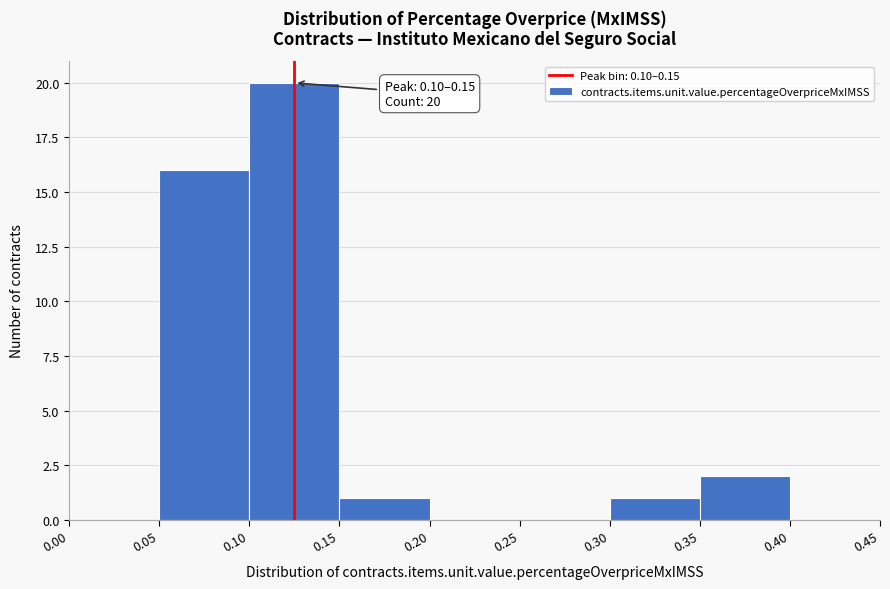

Over which range of the x-axis is the bar tallest?

0.10 to 0.15